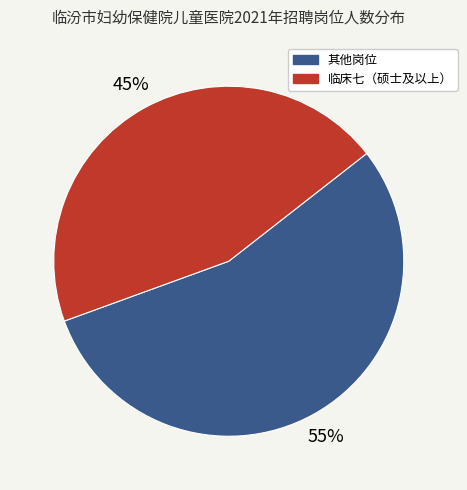

Is there a majority slice in this chart?

Yes